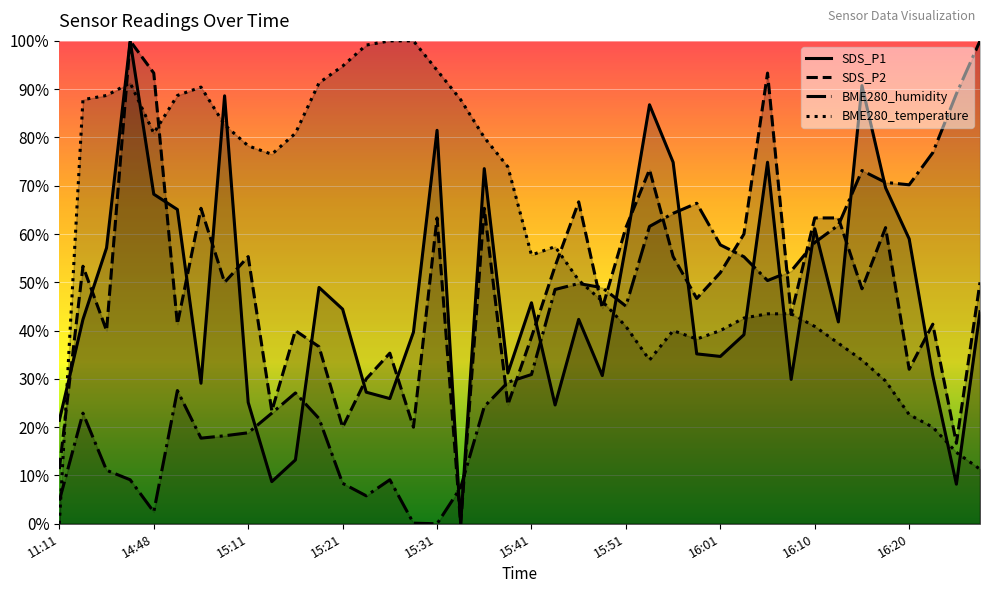

How many interior local peaks does the SDS_P2 series have?

13